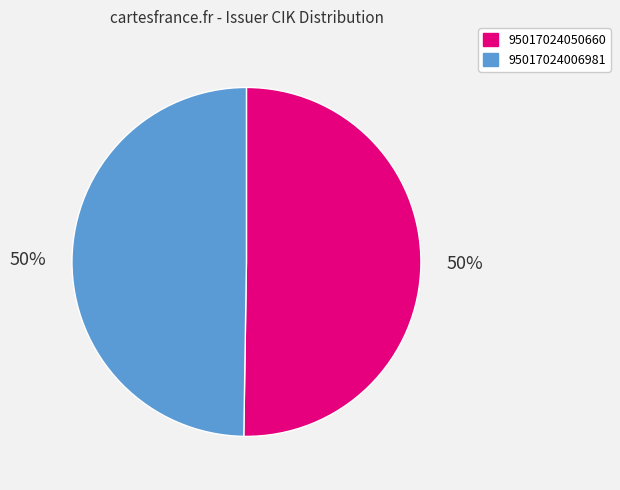

To the nearest percent, what is the combined percentage of 95017024050660 and 95017024006981?

100%